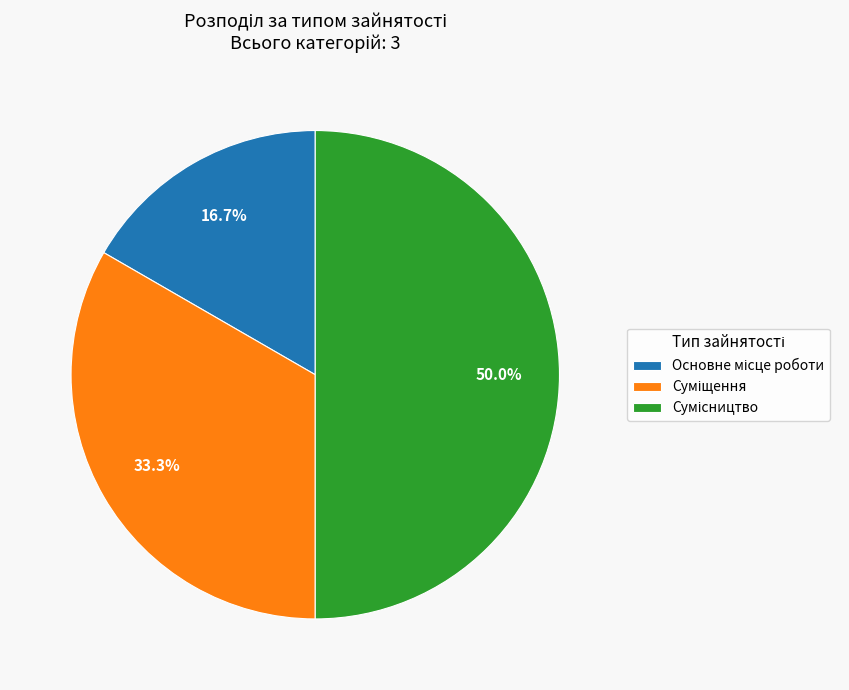

Count the number of slices in the pie.

3